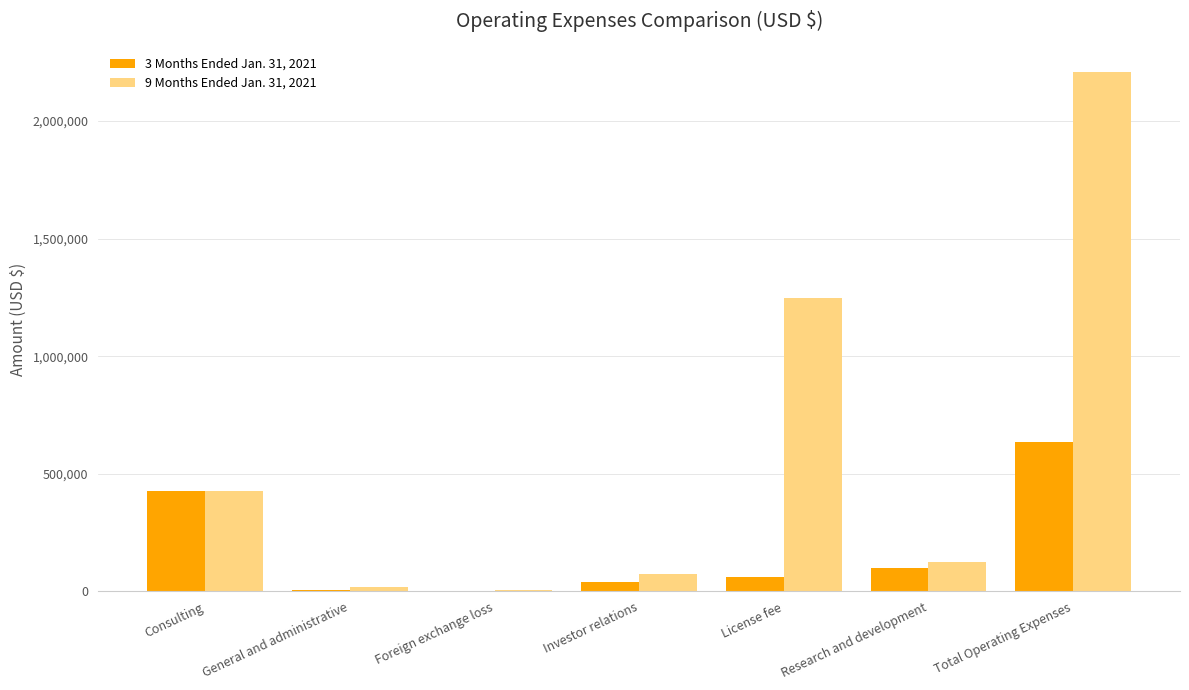

Where does the 3 Months Ended Jan. 31, 2021 series first go above 63335?

Consulting